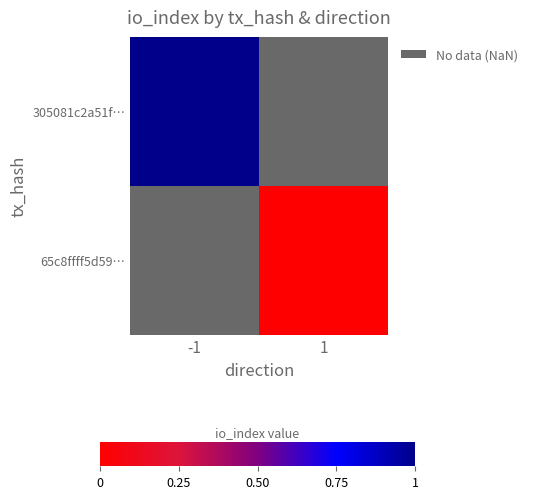

How many positive values does the 305081c2a51f… series have?

1